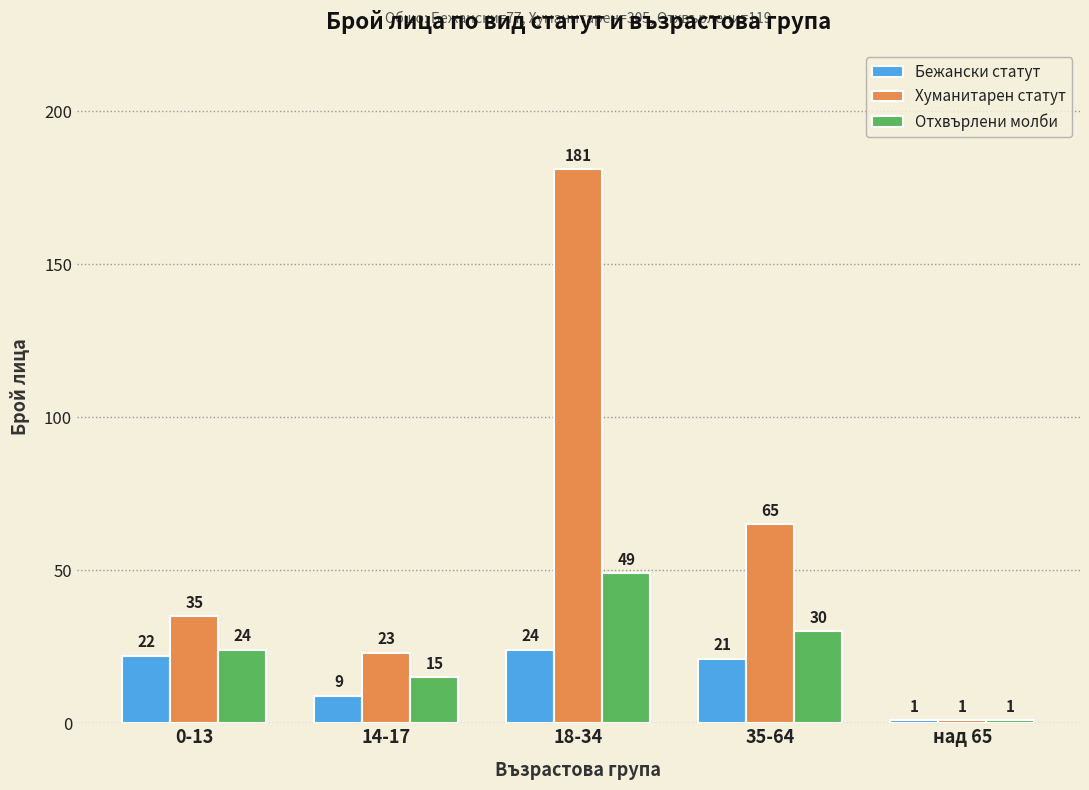

What is the highest value of the Хуманитарен статут series?

181